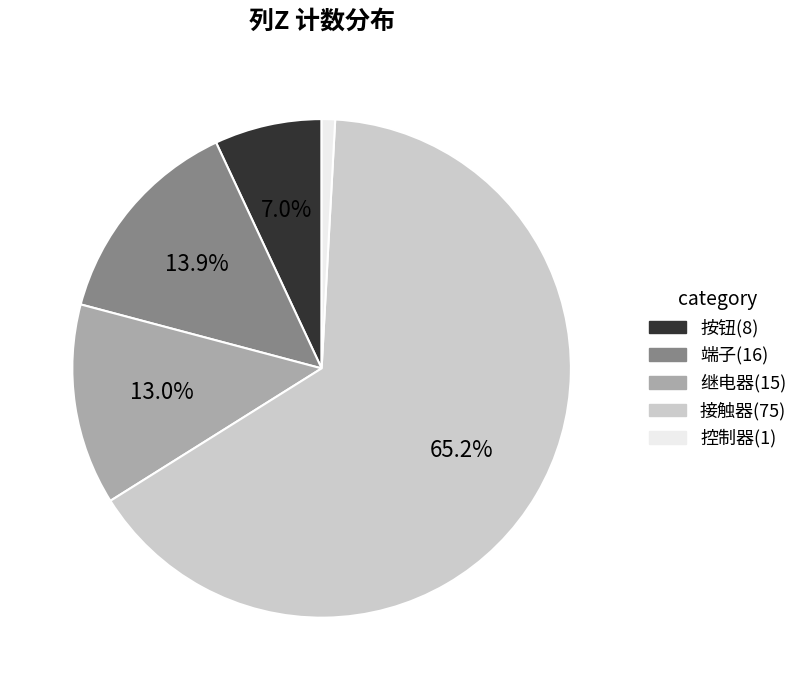

Approximately how many times larger is the value at 端子 compared to 继电器?

1.1